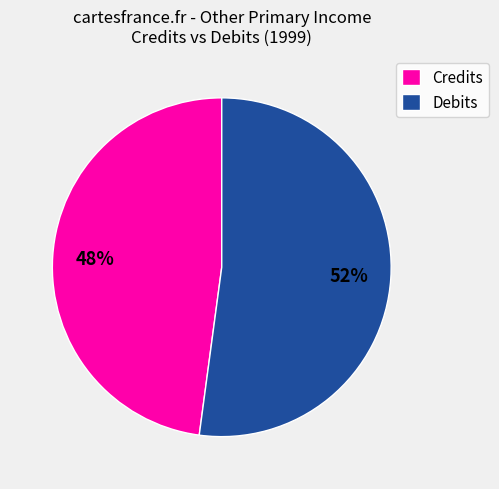

What percentage is the Credits slice, to the nearest percent?

48%